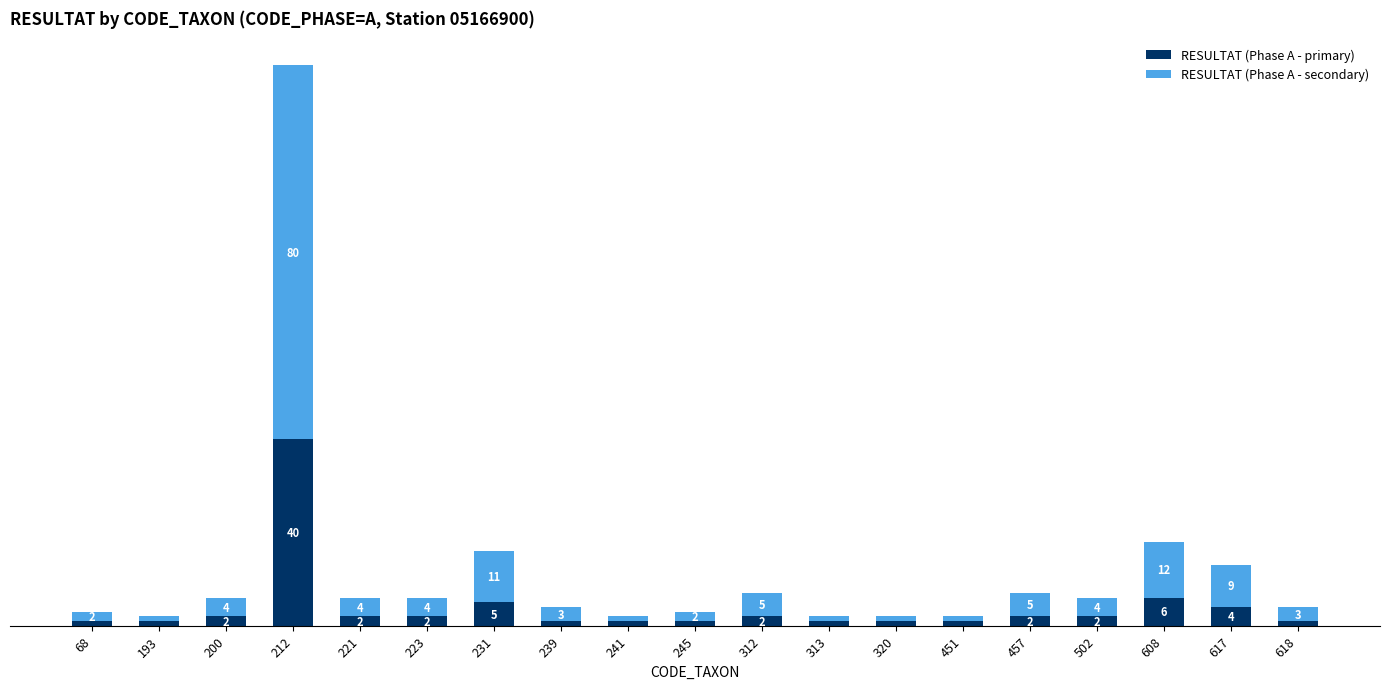

At 221, list the series in order from smallest to largest.

RESULTAT (Phase A - primary), RESULTAT (Phase A - secondary)